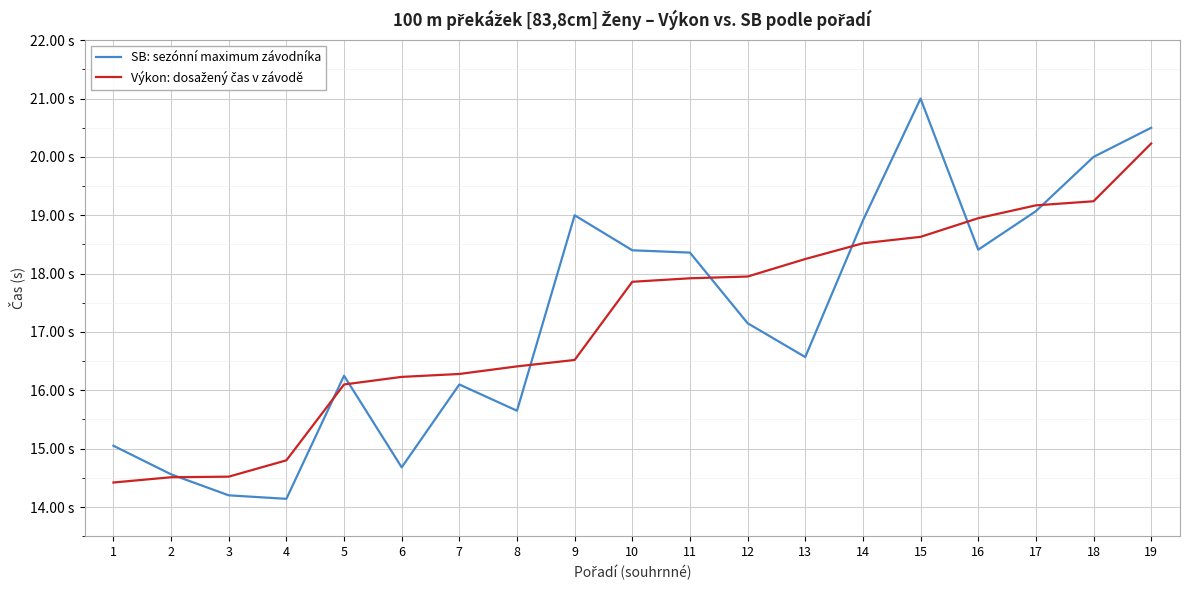

What is the approximate value of SB: sezónní maximum závodníka at 7?

16.1